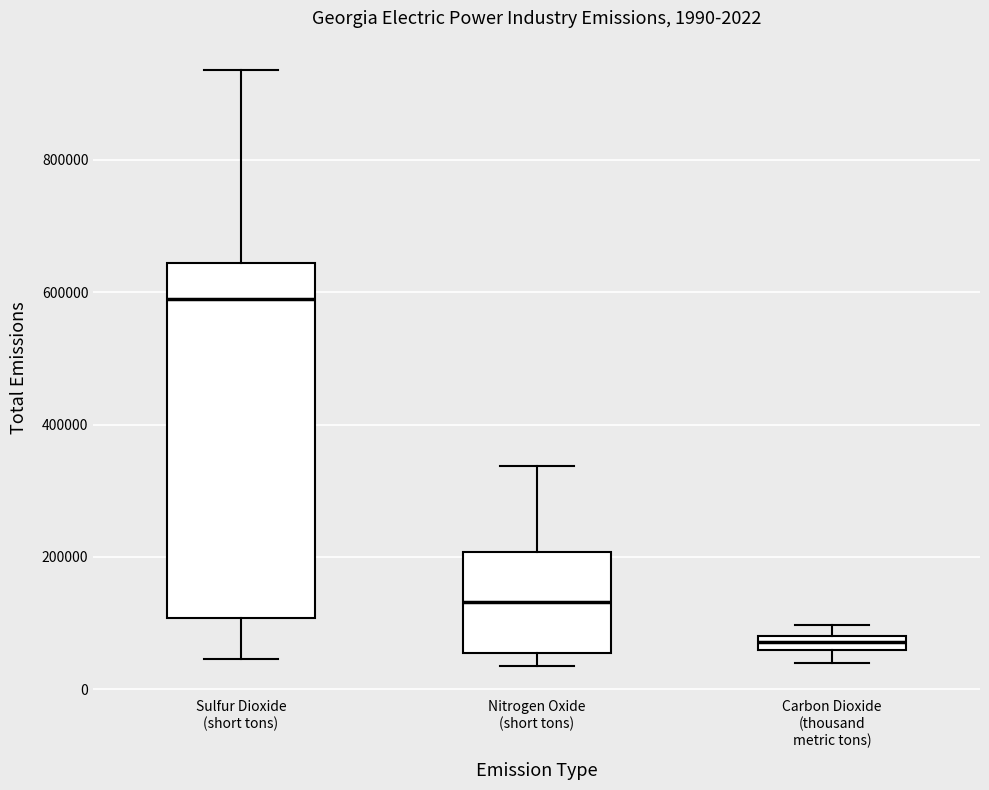

Which box is the tallest, from its lower edge to its upper edge?

Sulfur Dioxide (short tons)